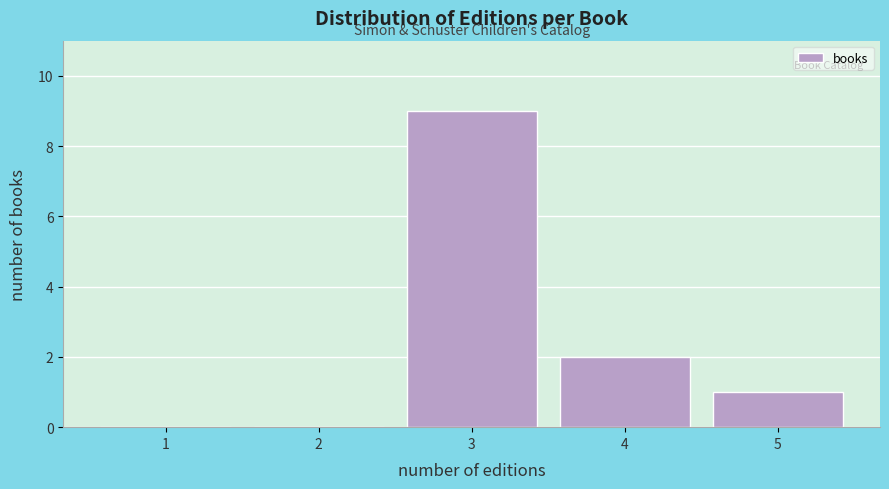

Reading left to right, transcribe all the data shown in this chart.

1=0	2=0	3=9	4=2	5=1